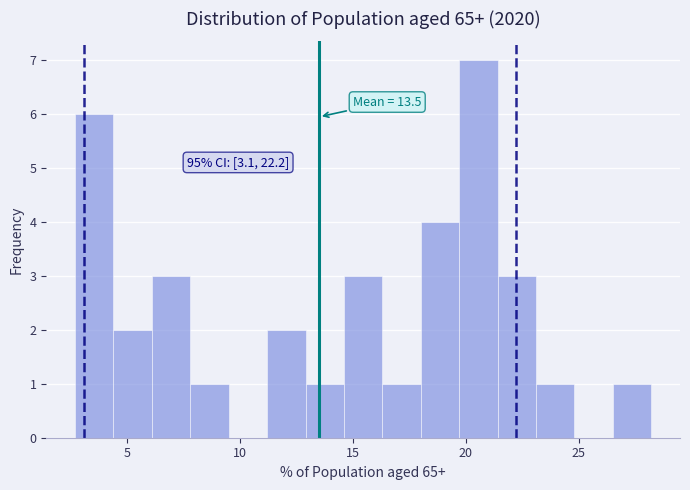

Read against the x-axis, roughly where is the centre of the tallest bar?

20.5